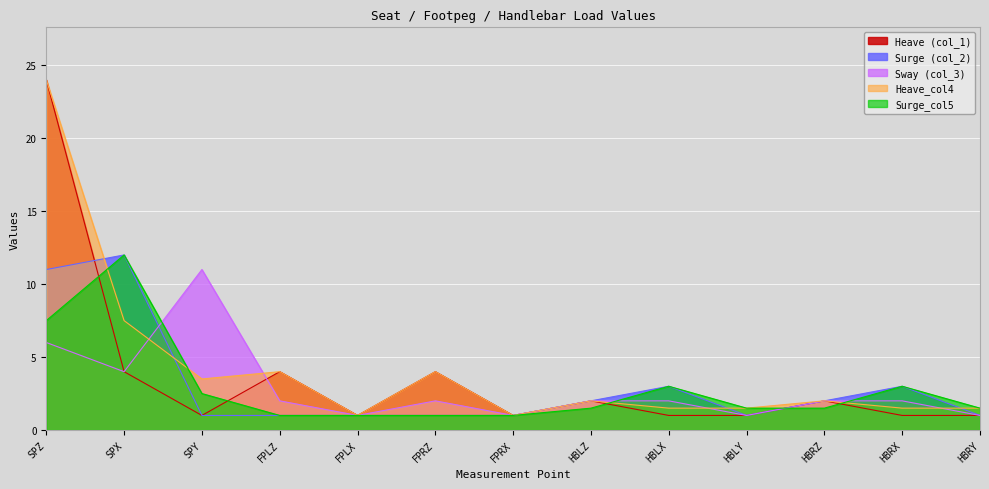

Which series has the largest total across all categories?

Heave_col4